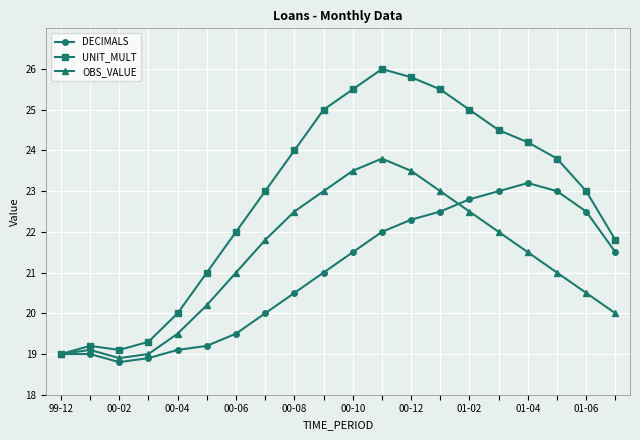

List the series in order of their peak value, lowest first.

DECIMALS, OBS_VALUE, UNIT_MULT